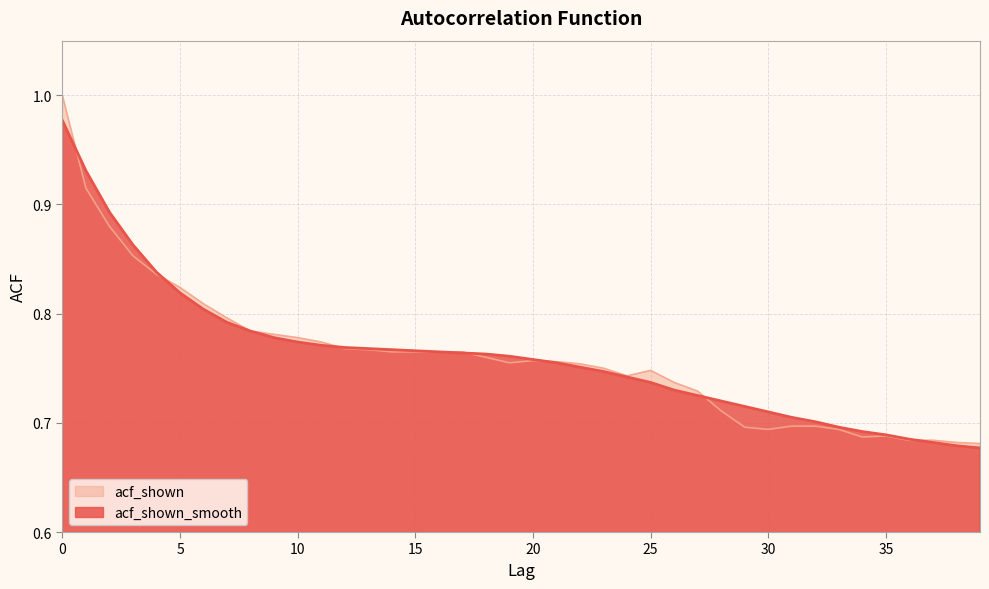

How many acf_shown values are between 0 and 1?

40